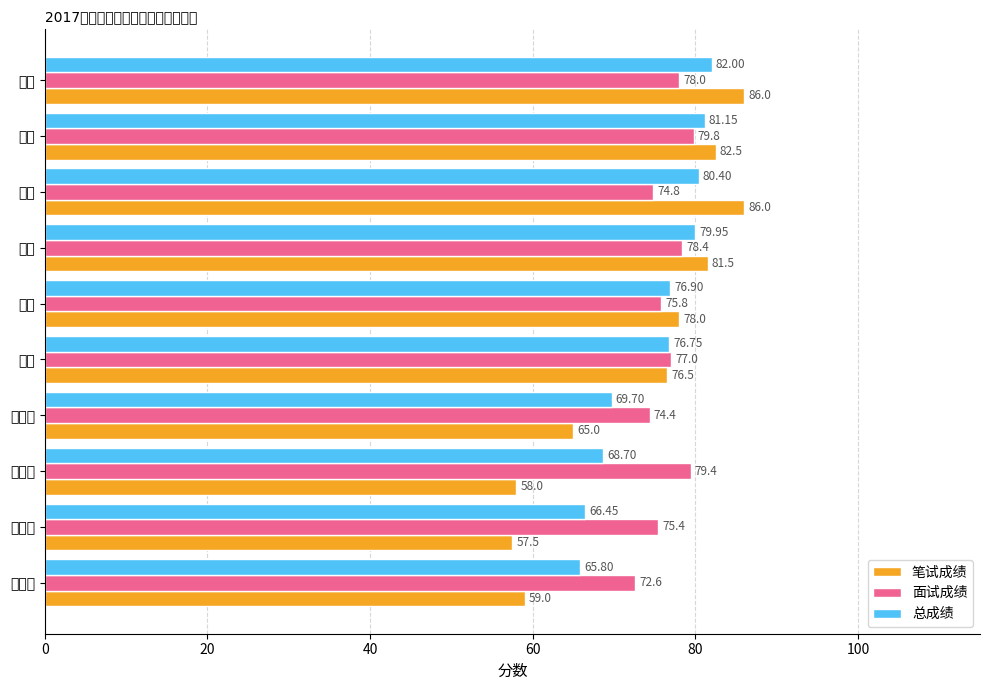

How many values in the 总成绩 series are below 76?

4